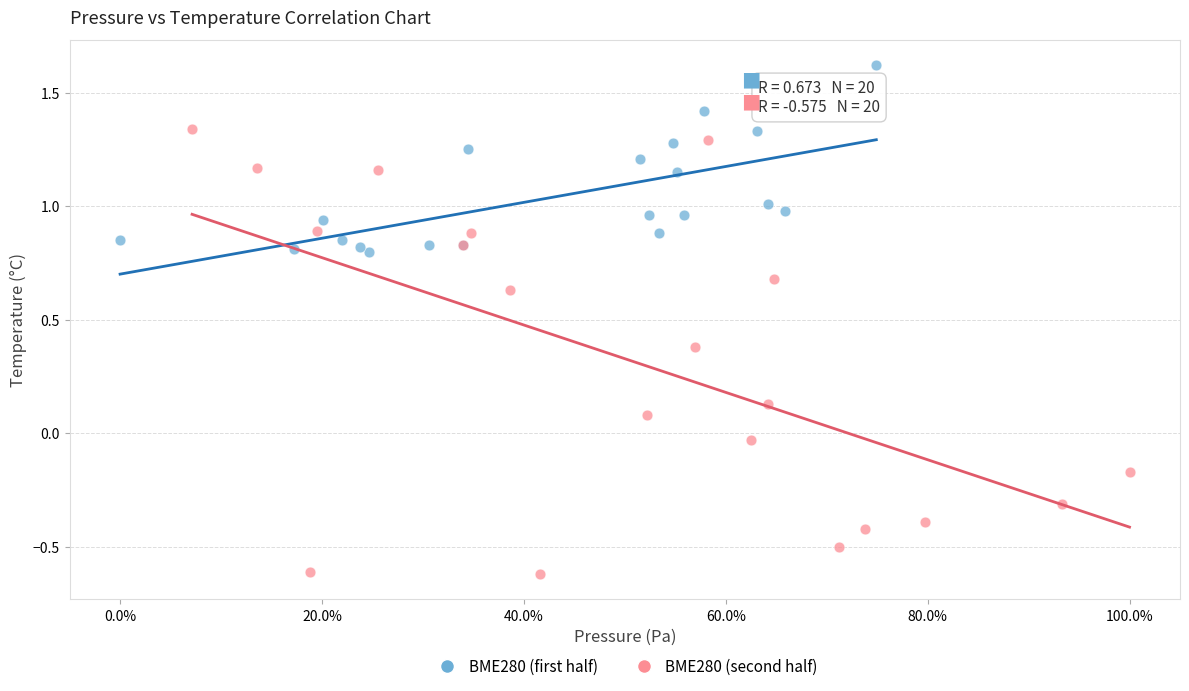

Which series reaches the maximum Y coordinate?

BME280 (first half)